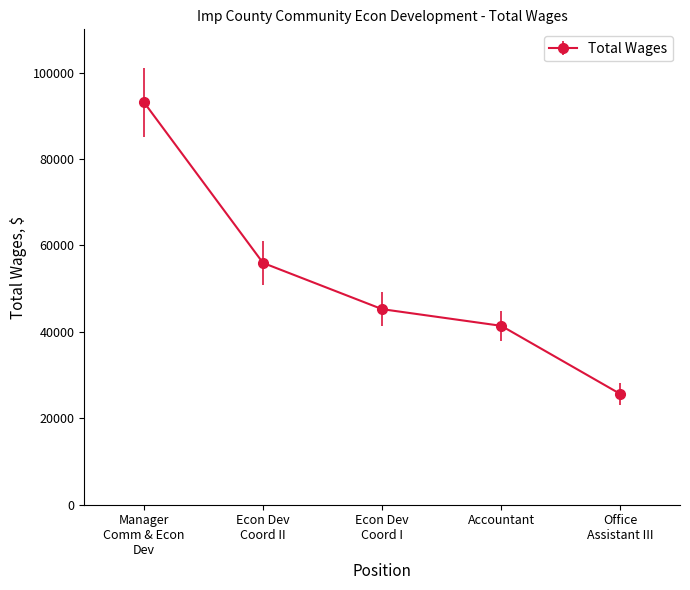

At which category does the chart reach its minimum across all series?

Office
Assistant III